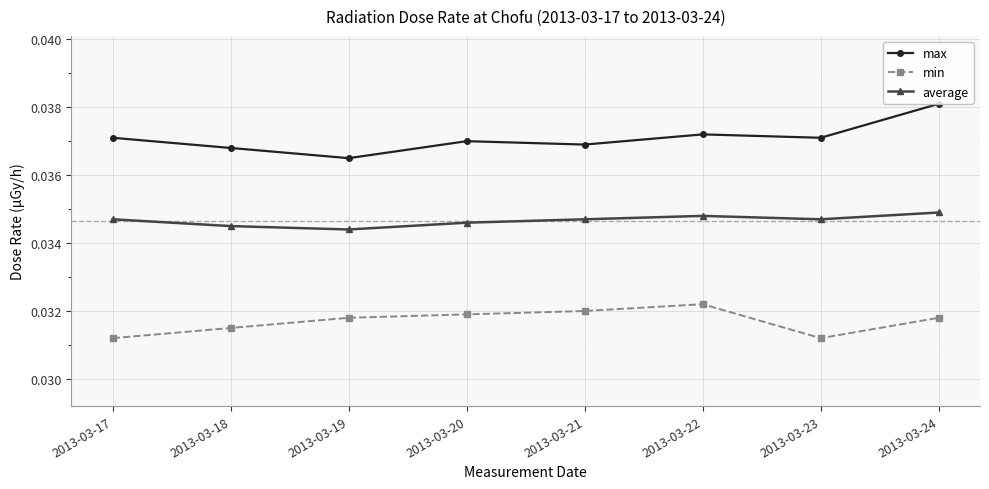

What is the sum of all min values?

0.3